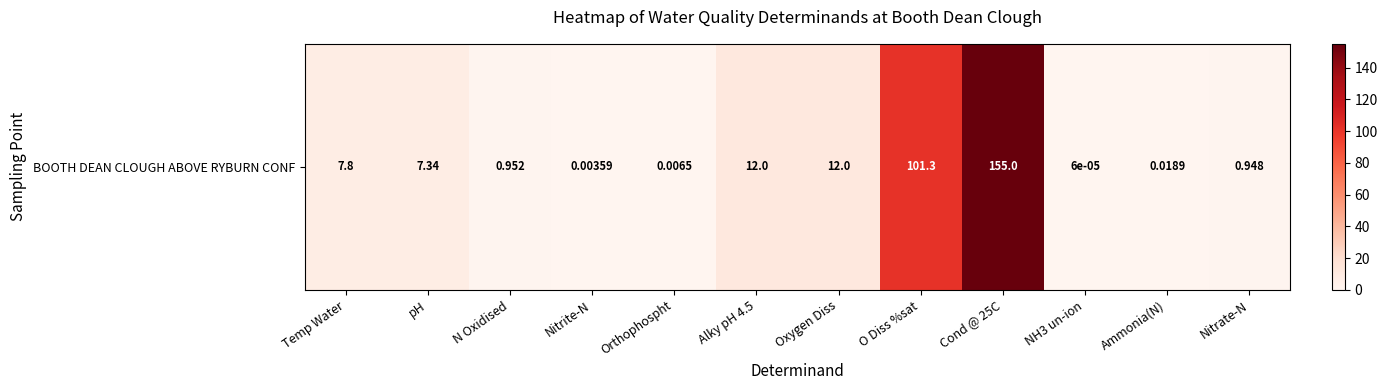

List the labels in order of value, smallest first.

NH3 un-ion, Nitrite-N, Orthophospht, Ammonia(N), Nitrate-N, N Oxidised, pH, Temp Water, Alky pH 4.5, Oxygen Diss, O Diss %sat, Cond @ 25C